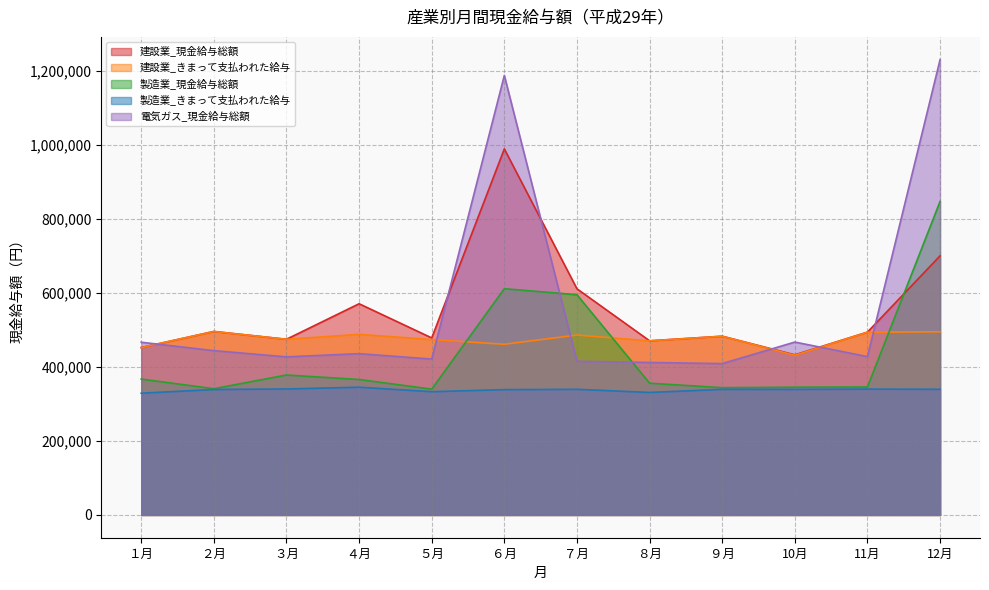

The 製造業_きまって支払われた給与 series shows 339419 at 12月. True or false?

True